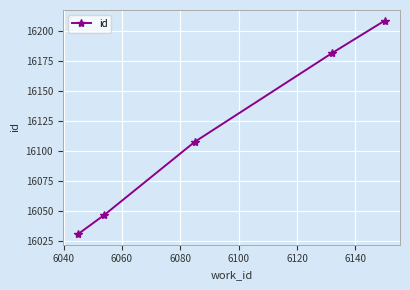

How many categories are shown in the chart?

5